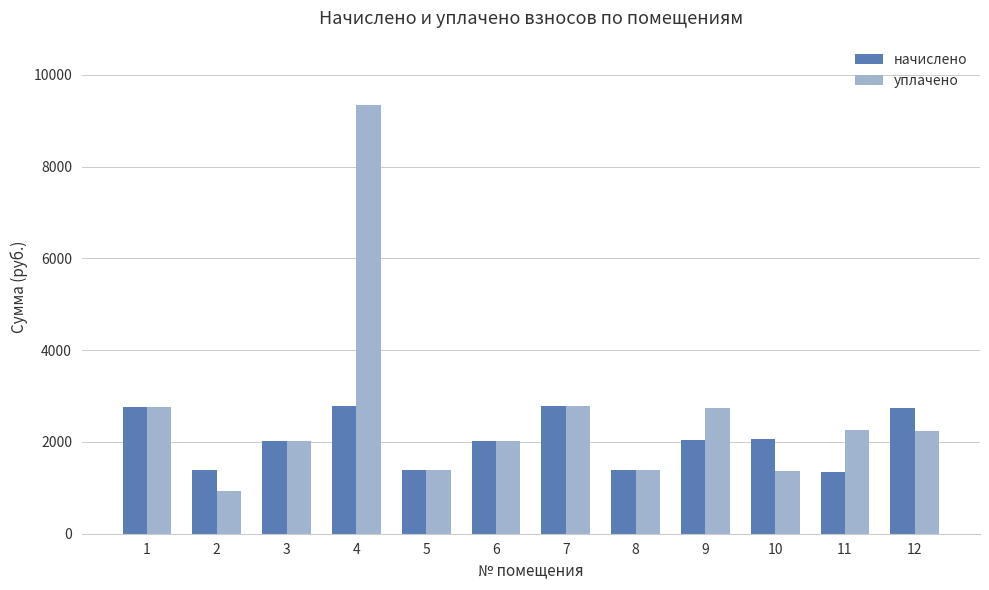

Between 4 and 11, which series saw the biggest shift?

уплачено